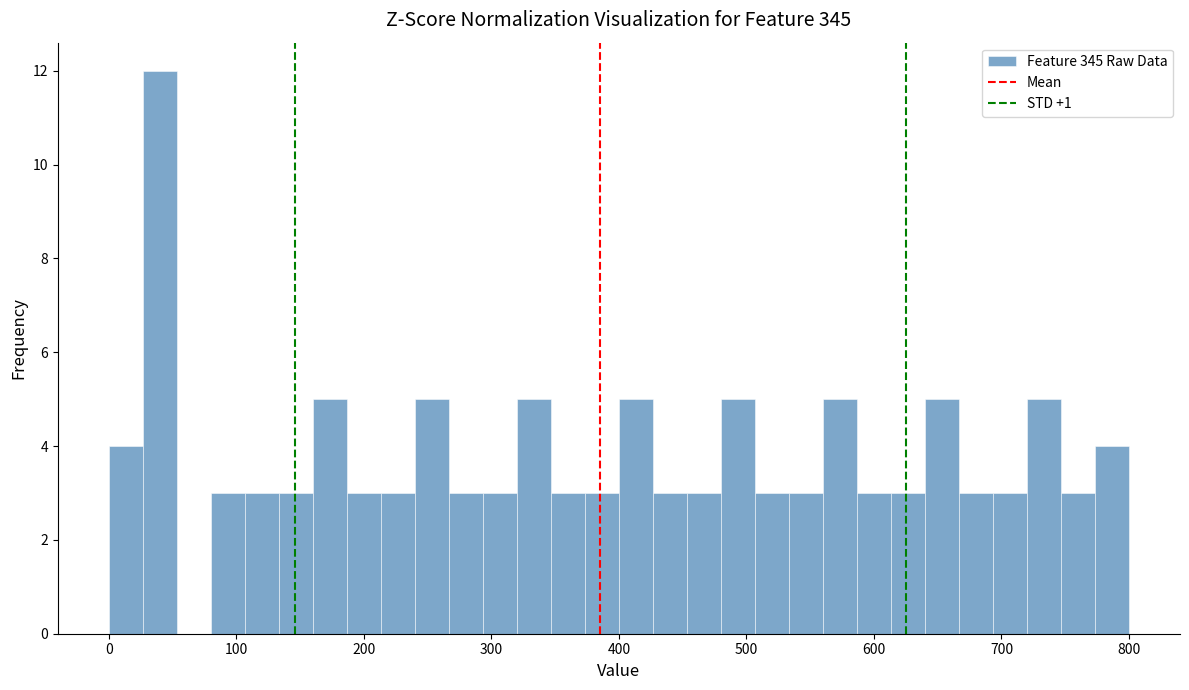

Around what value on the x-axis is the tallest bar? Give the approximate position of its centre, as read against the axis.

40